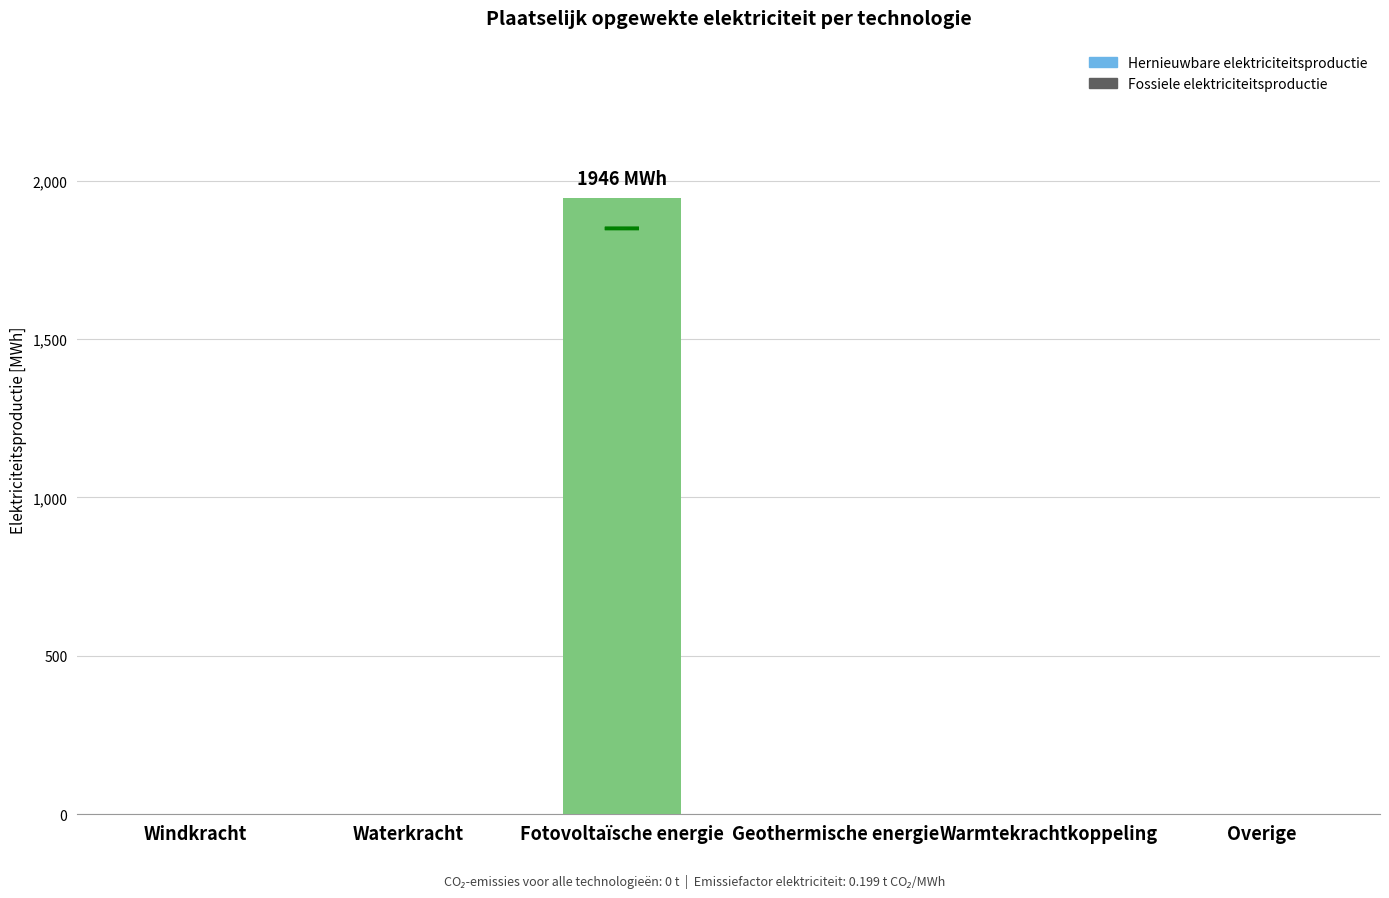

The value at Waterkracht is 0.0. True or false?

True